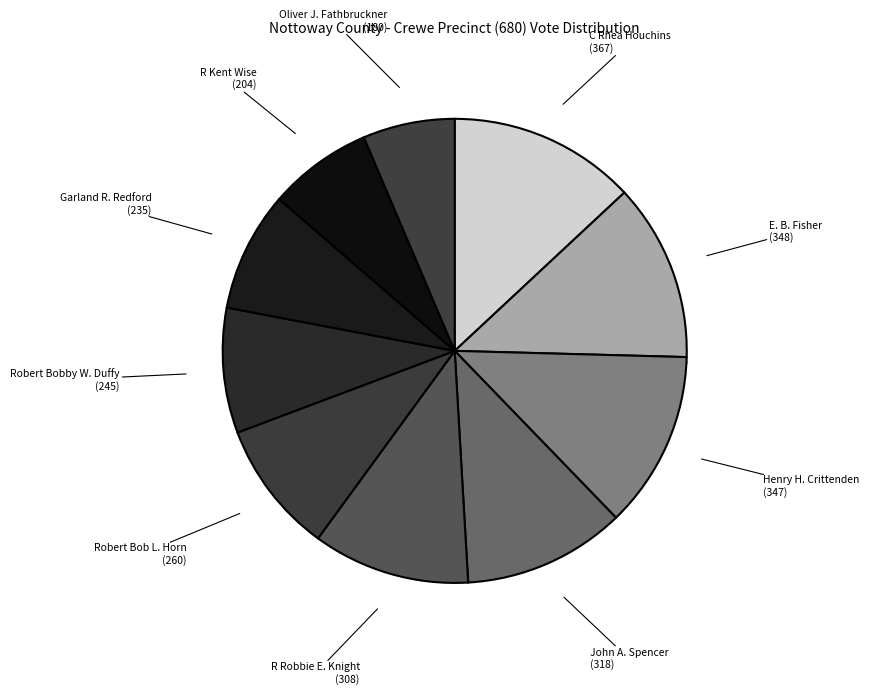

Does Oliver J. Fathbruckner represent more than half of the total?

No